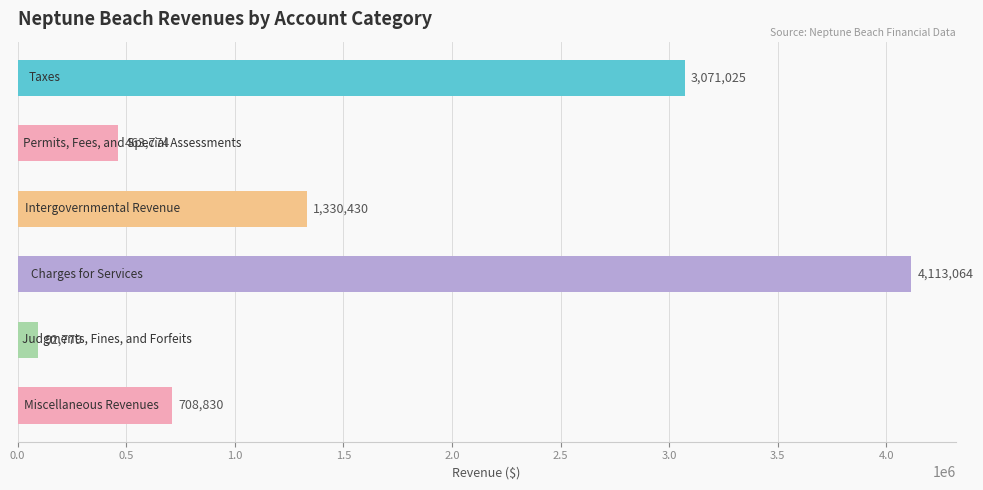

Reading bottom to top, list all the values displayed in this chart.

708830	92779	4113064	1330430	463774	3071025